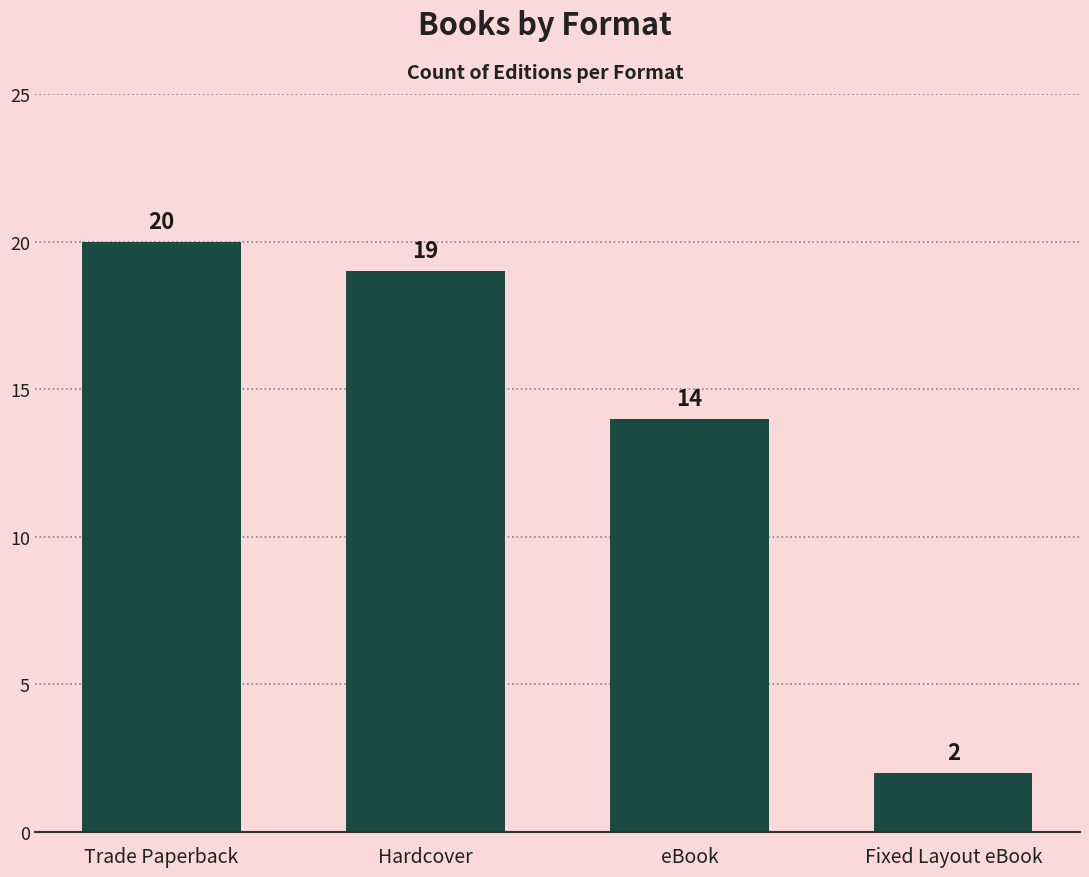

What is the greatest value displayed?

20